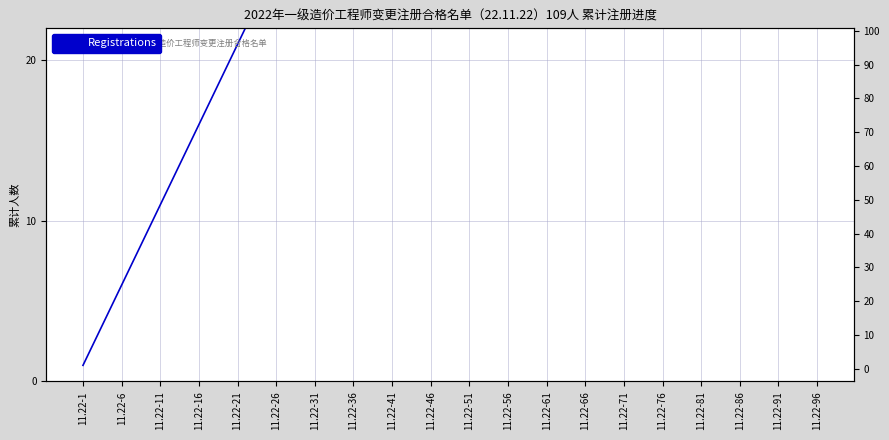

Which has a higher value, 11.22-86 or 11.22-71?

11.22-86